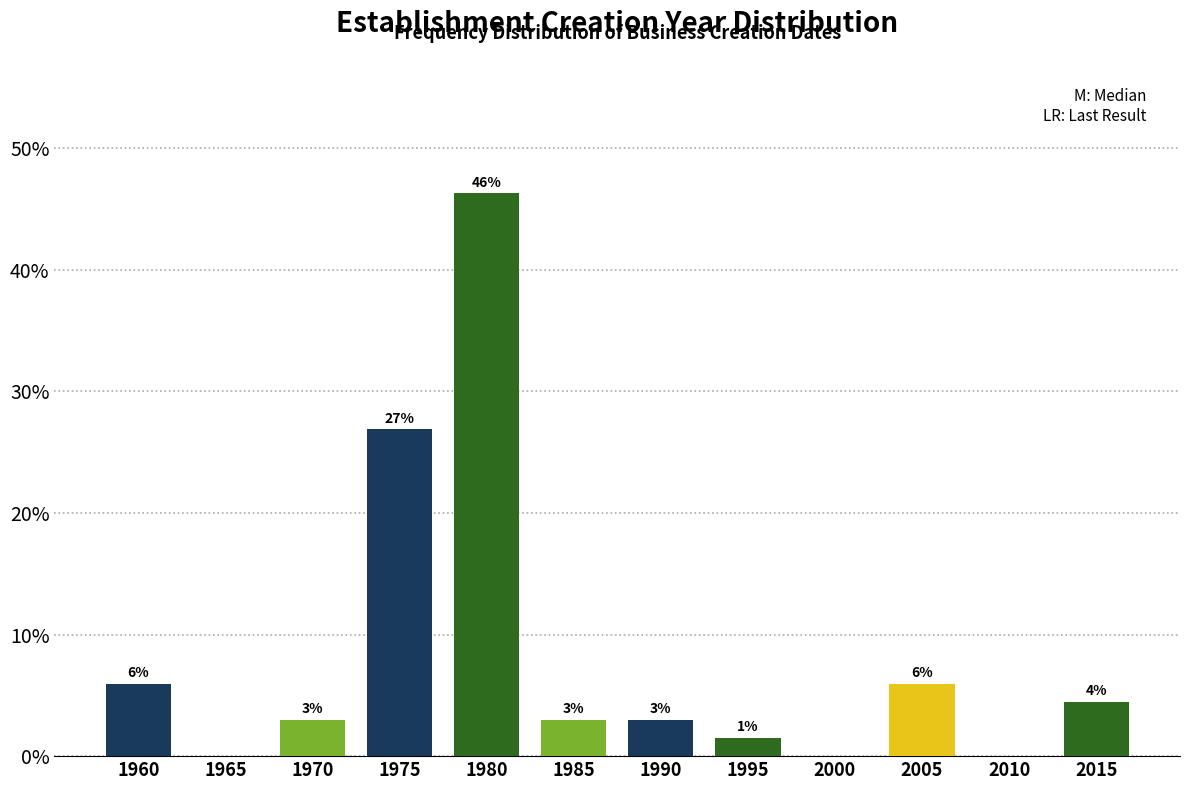

Which label corresponds to the largest value in the chart?

1980